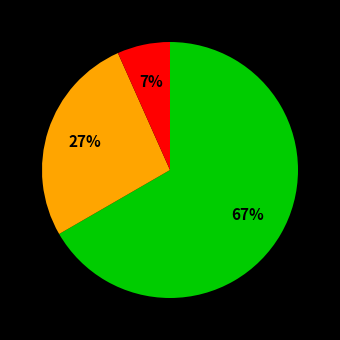

To the nearest percent, what is the average slice percentage?

33%